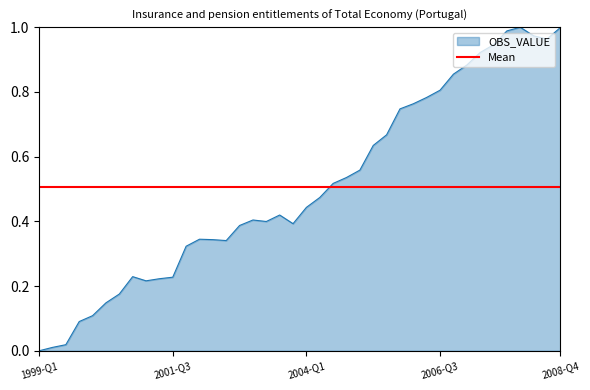

What is the average value?

0.5